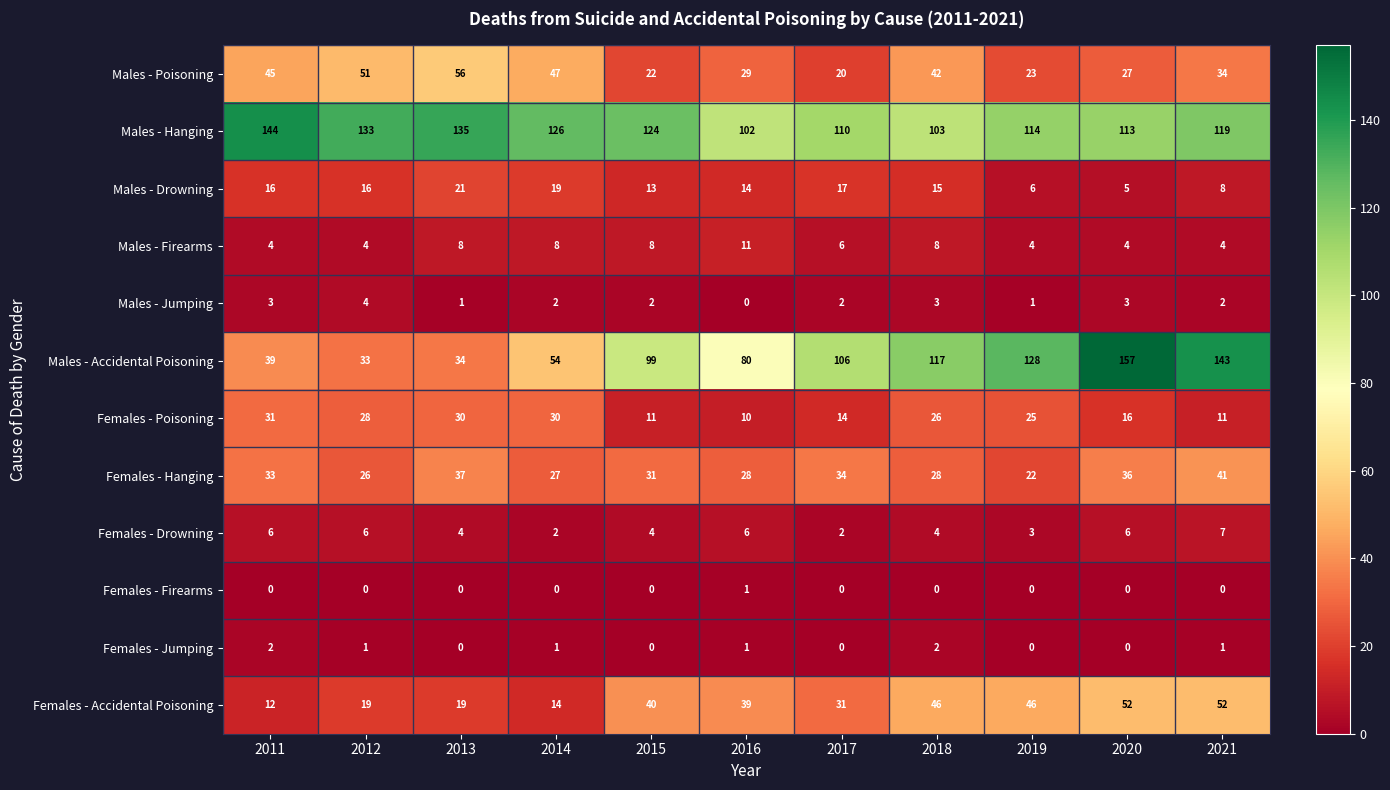

The value of Males - Firearms at 2018 is 8. True or false?

True